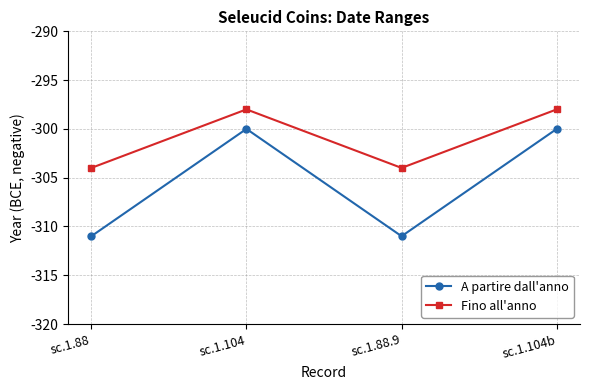

True or false: A partire dall'anno has a value of -176 at sc.1.88.9.

False